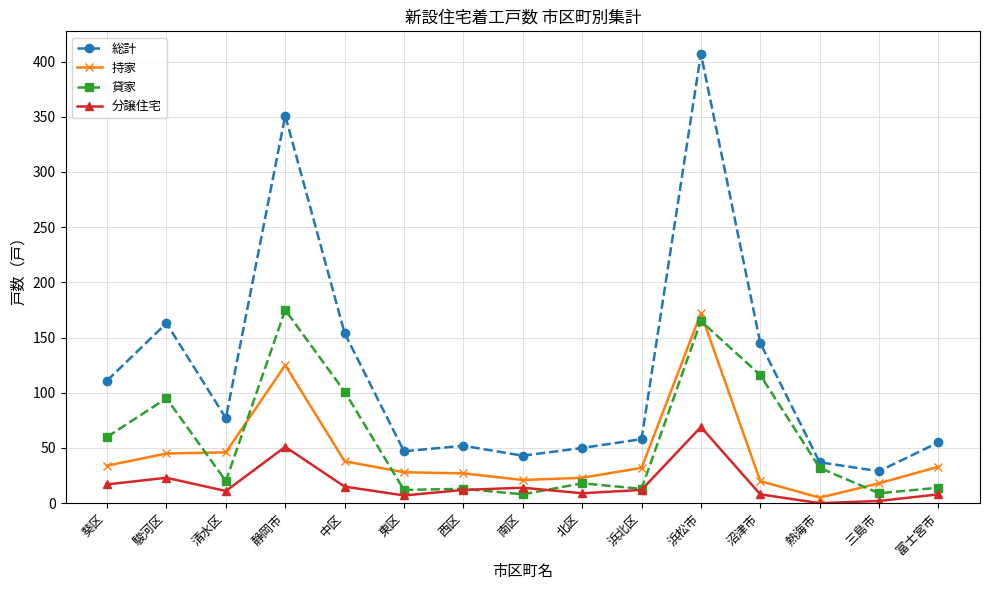

Where does the 貸家 series first go above 20?

葵区